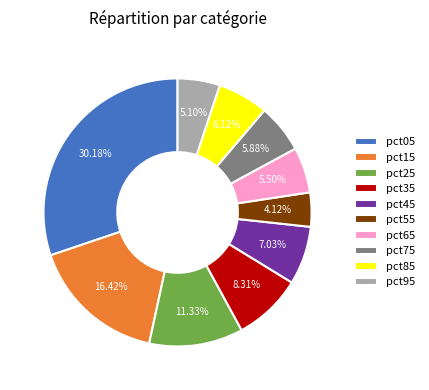

What percentage is the pct15 slice, to the nearest percent?

16%